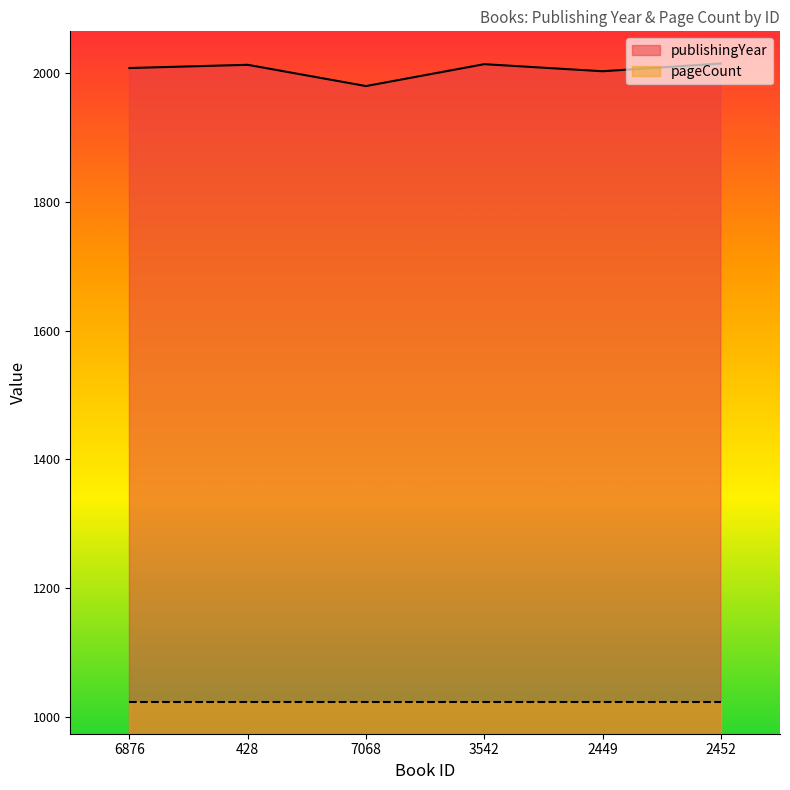

Does the chart display data point markers on the line(s)?

No